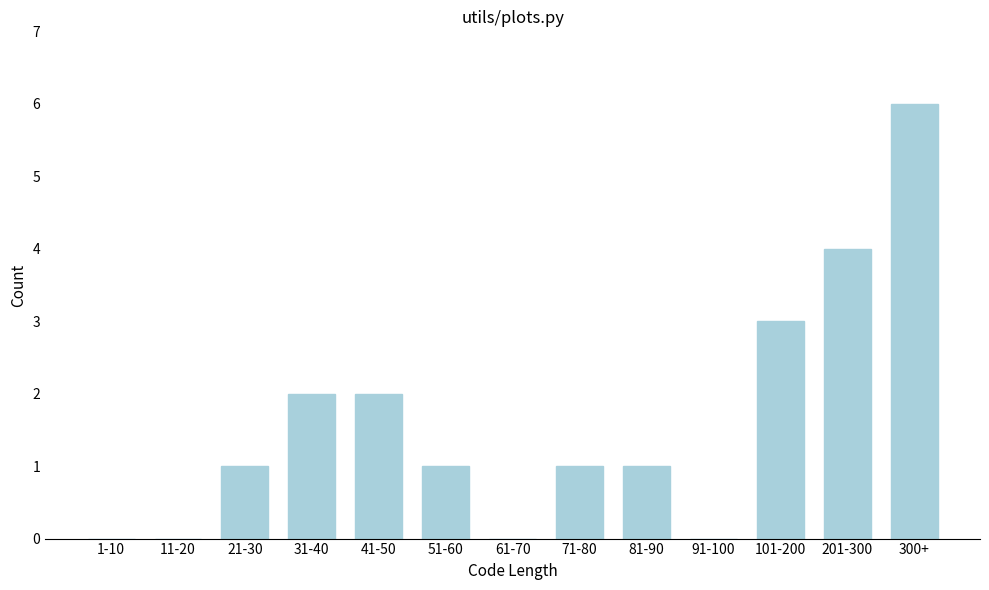

Reading left to right, transcribe all the data shown in this chart.

1-10=0	11-20=0	21-30=1	31-40=2	41-50=2	51-60=1	61-70=0	71-80=1	81-90=1	91-100=0	101-200=3	201-300=4	300+=6